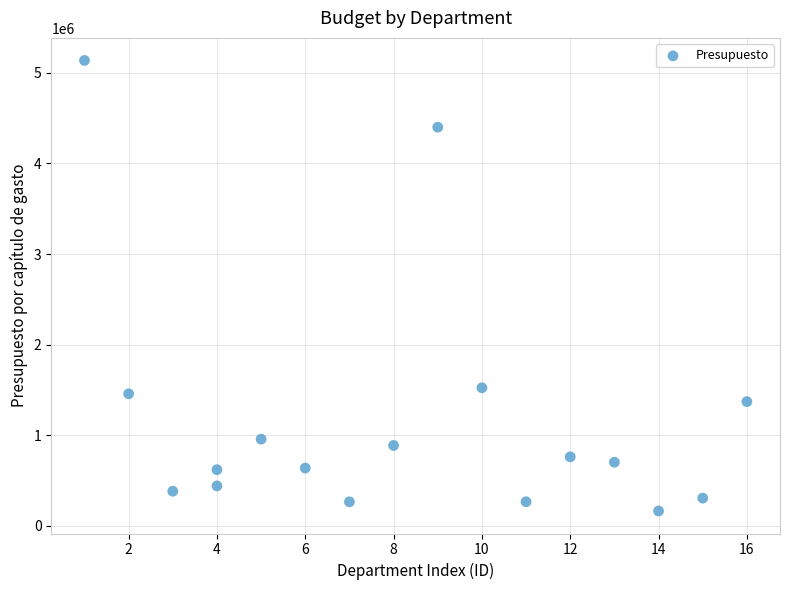

What Y value in the scatter plot is closest to 2650767?

1524048.0